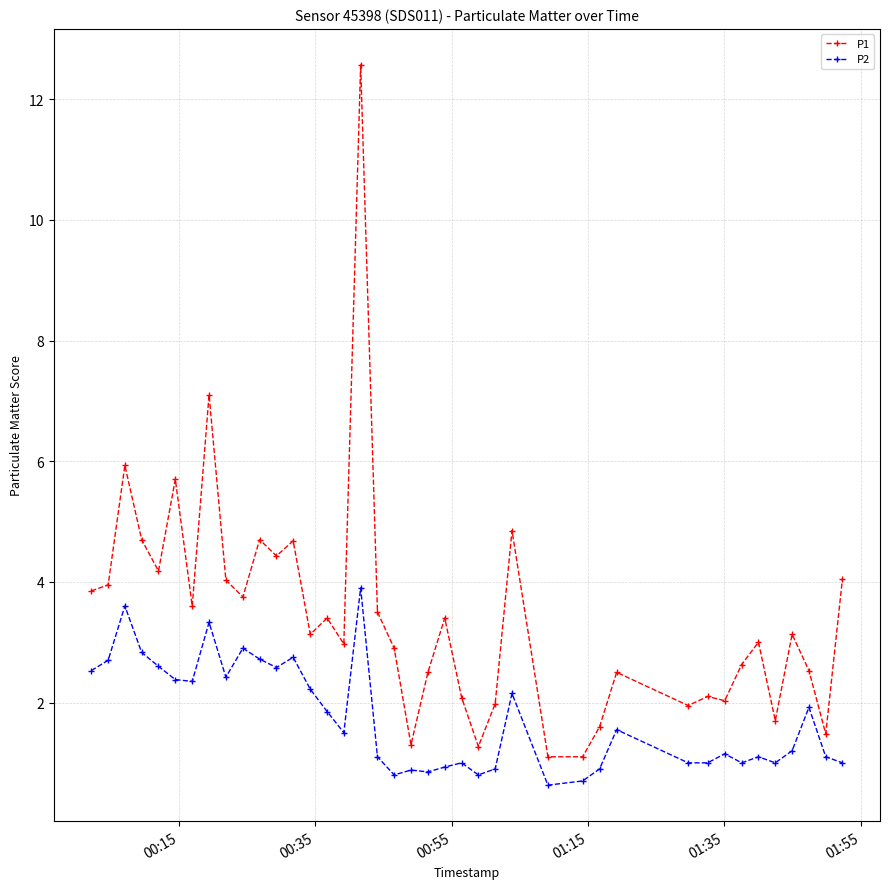

What is the value of the P1 point at the 29th from the left?

1.6